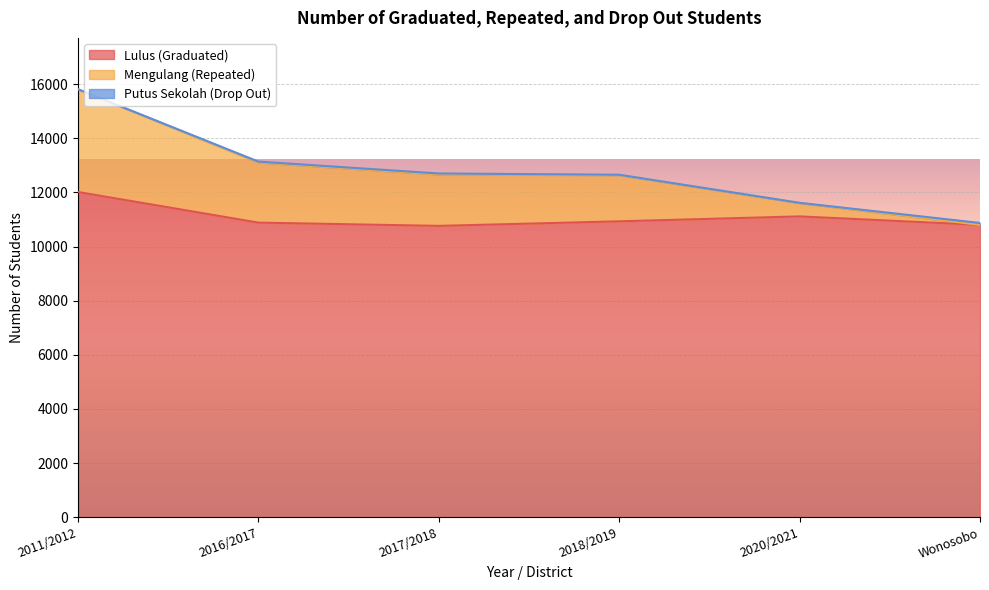

Reading left to right, transcribe all the data shown in this chart.

Lulus (Graduated): 2011/2012=12013	2016/2017=10882	2017/2018=10762	2018/2019=10930	2020/2021=11112	Wonosobo=10799
Mengulang (Repeated): 2011/2012=15808	2016/2017=13136	2017/2018=12698	2018/2019=12651	2020/2021=11614	Wonosobo=10870